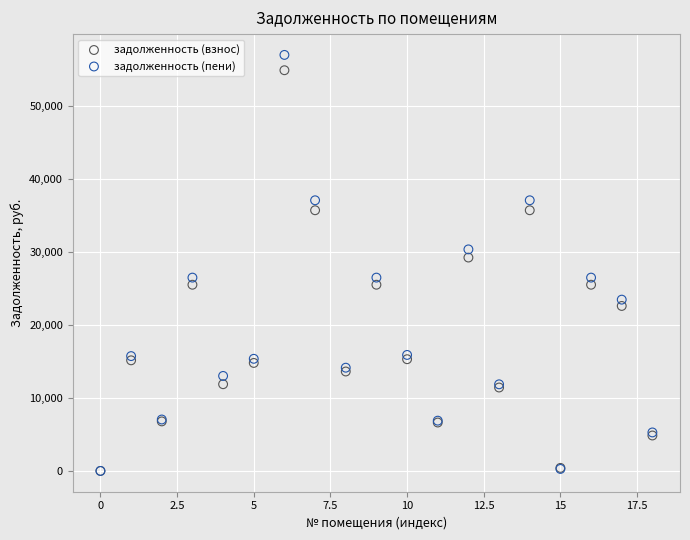

In the задолженность (пени) series, what Y value is closest to 28480?

30333.5